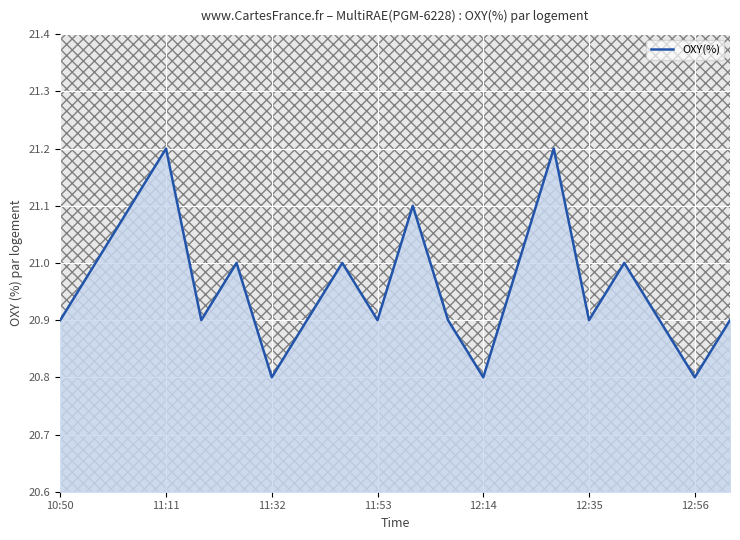

What is the difference between the maximum and minimum values?

0.4